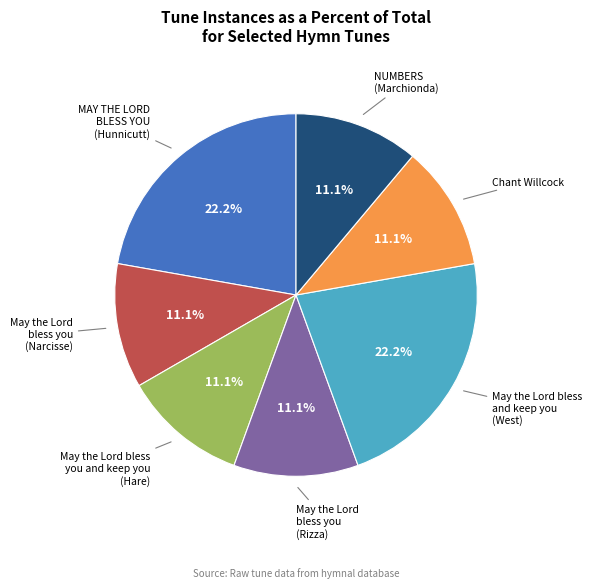

Count the number of slices in the pie.

7